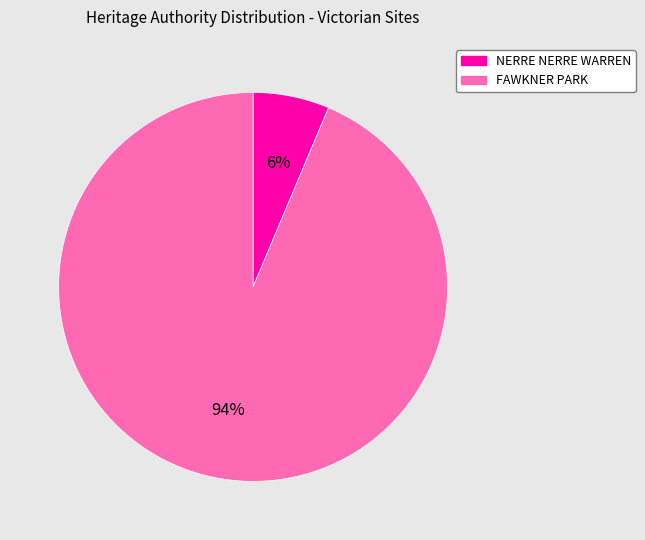

Combined, do FAWKNER PARK and NERRE NERRE WARREN account for over 50%?

Yes